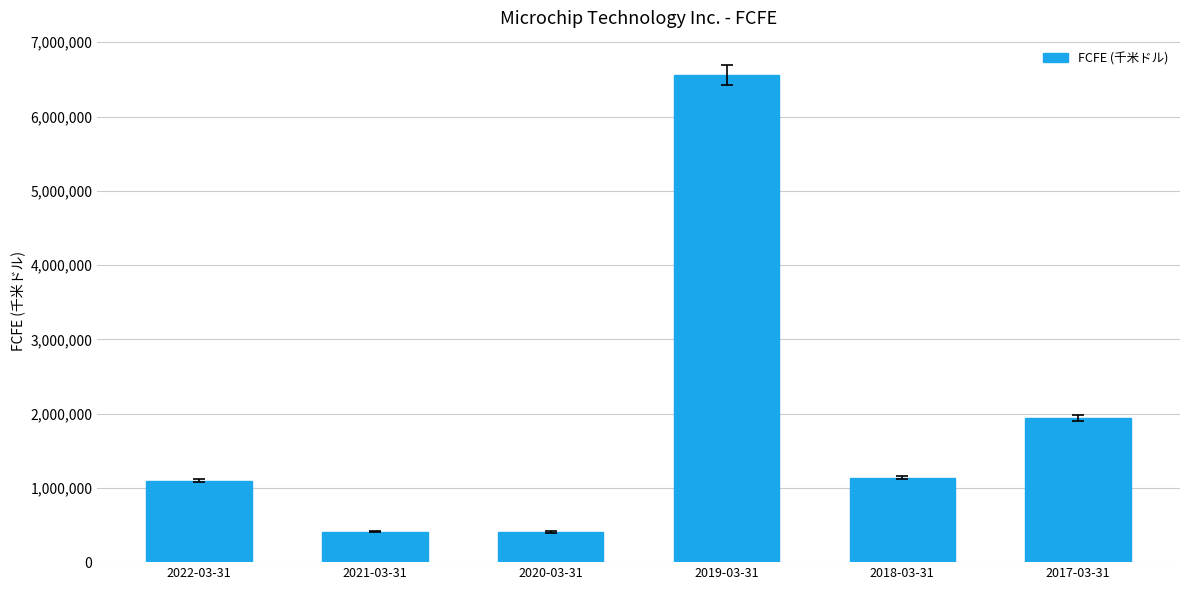

Which has a higher value, 2020-03-31 or 2017-03-31?

2017-03-31